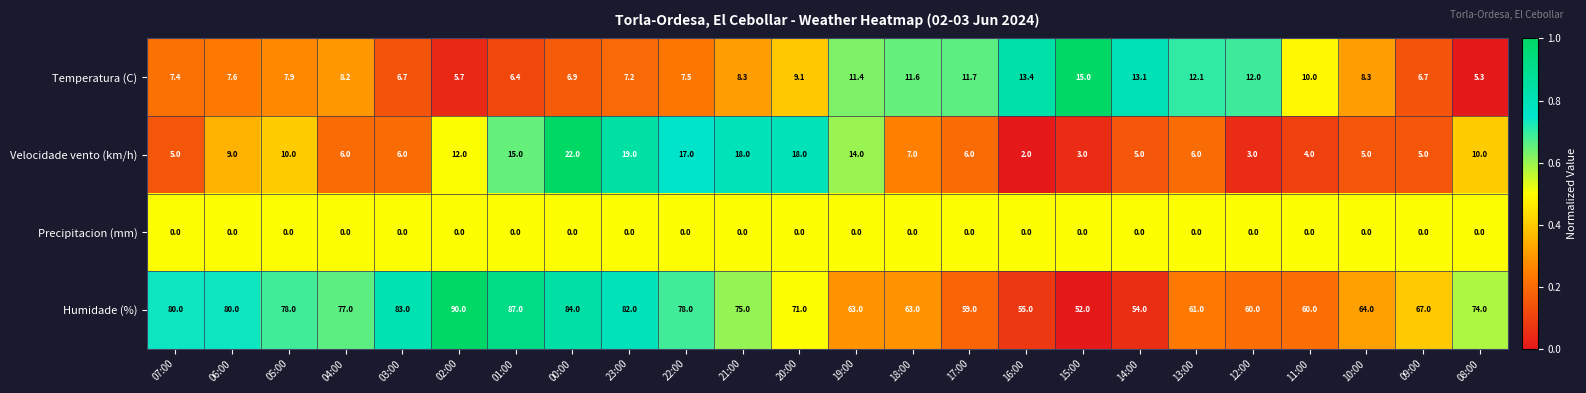

Count the number of data series in this chart.

4